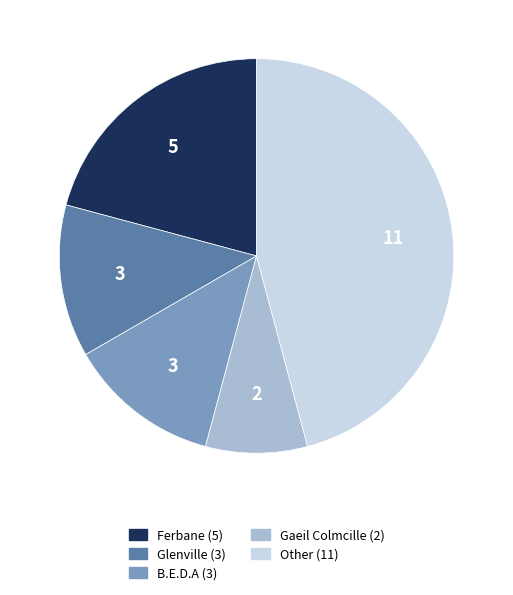

Is there a majority slice in this chart?

No